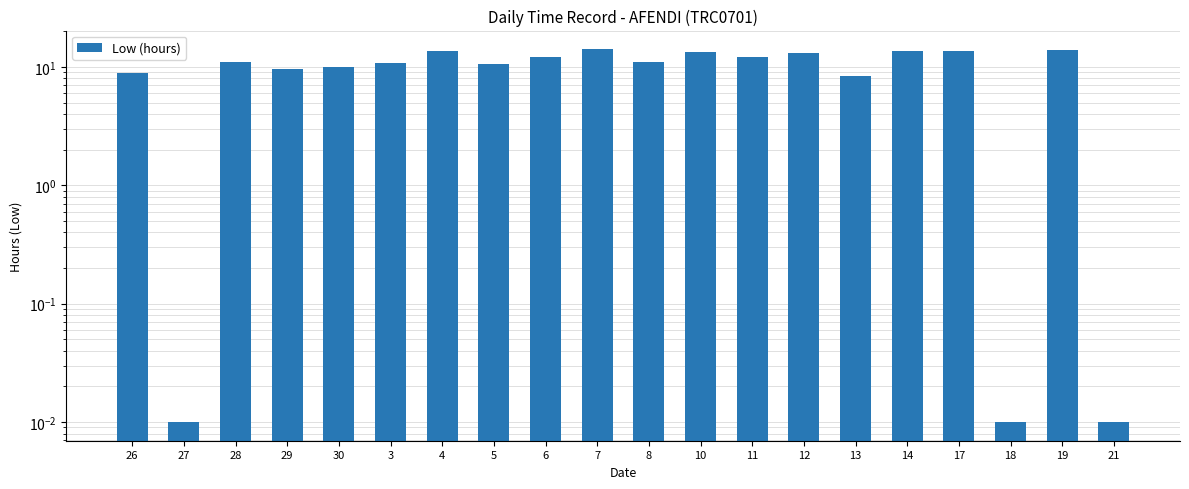

Does the chart contain any negative values?

No